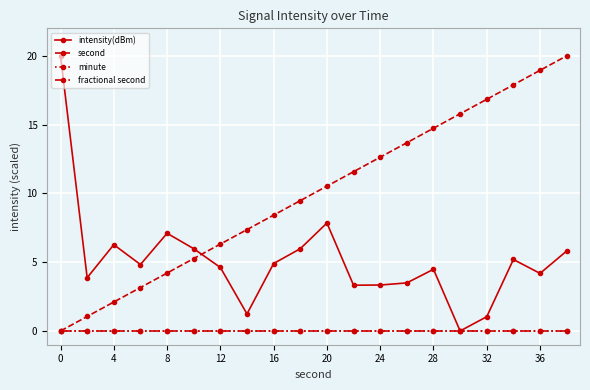

Where is intensity(dBm) nearest to the value 10?

20